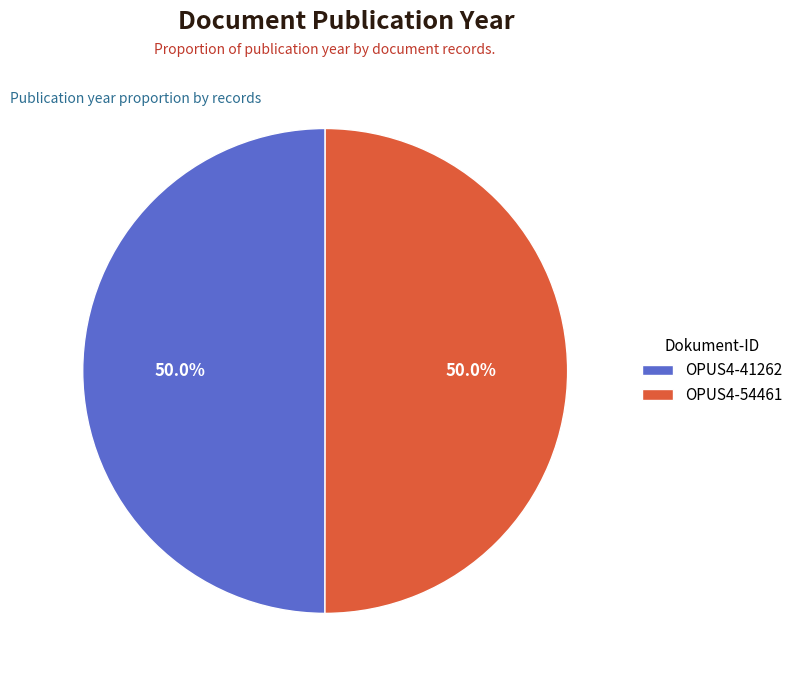

Is it true that OPUS4-41262 is 40% of the pie?

False